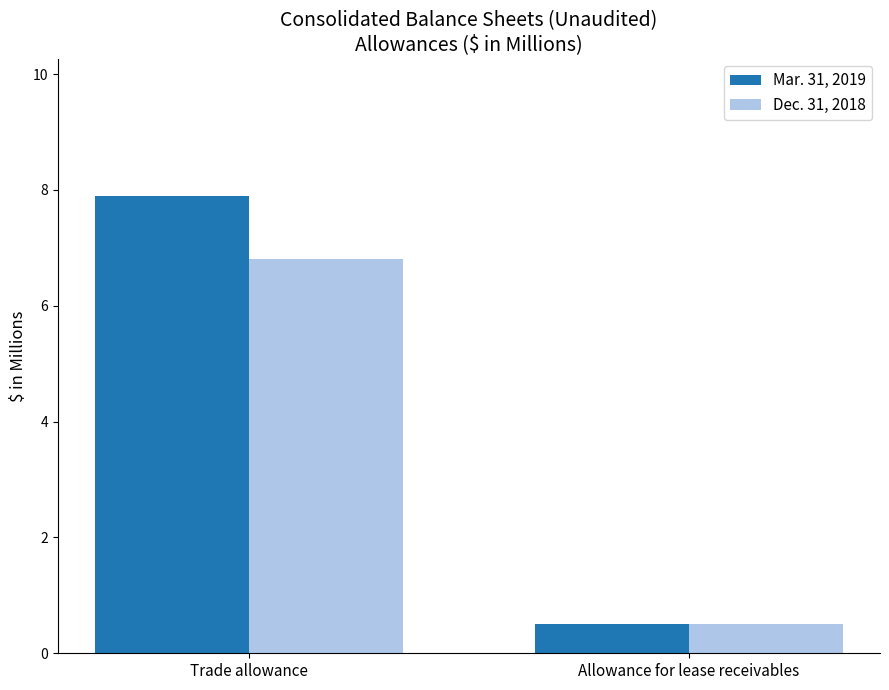

What is the sum of the Dec. 31, 2018 values at Trade allowance and Allowance for lease receivables?

7.3